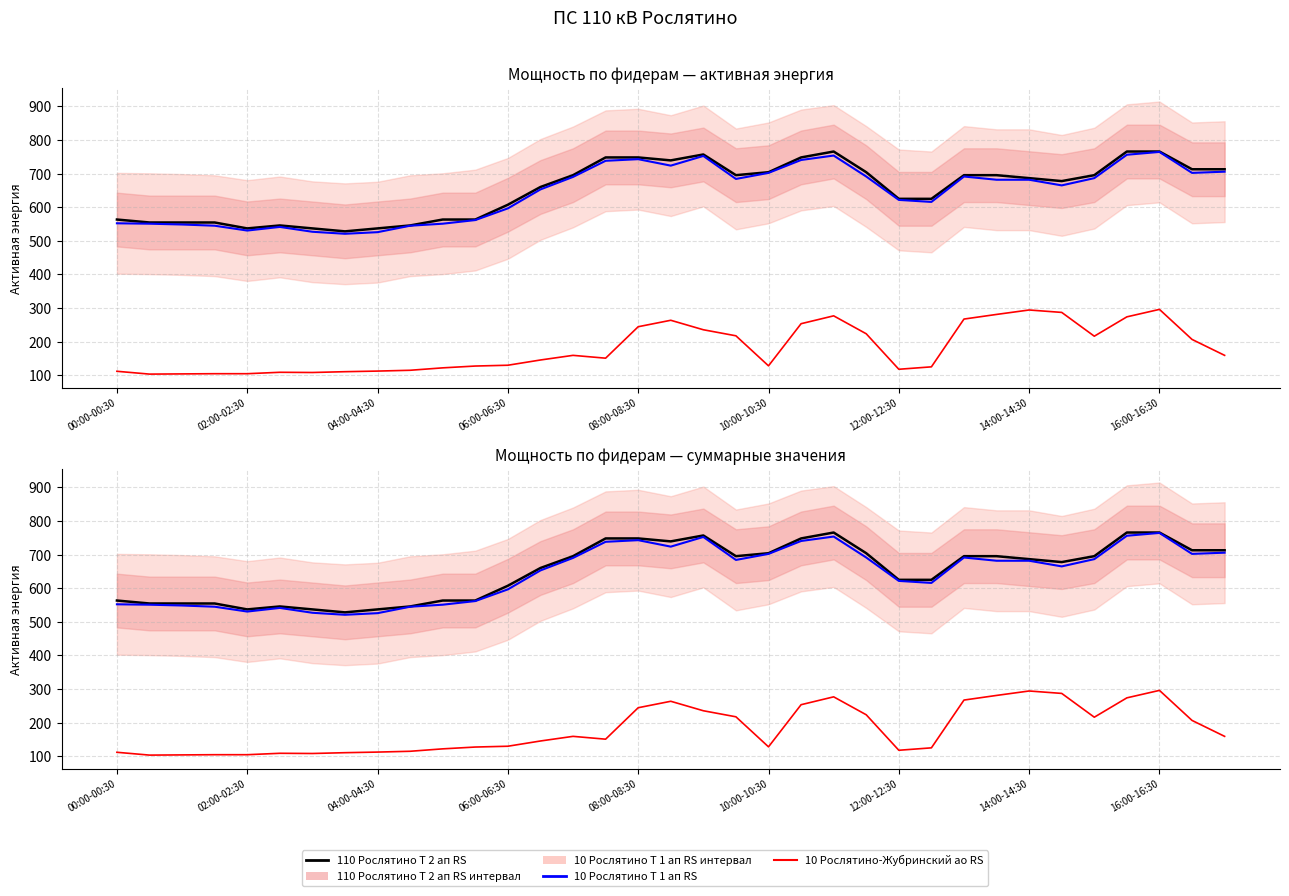

At how many categories does at least one series exceed 126?

35